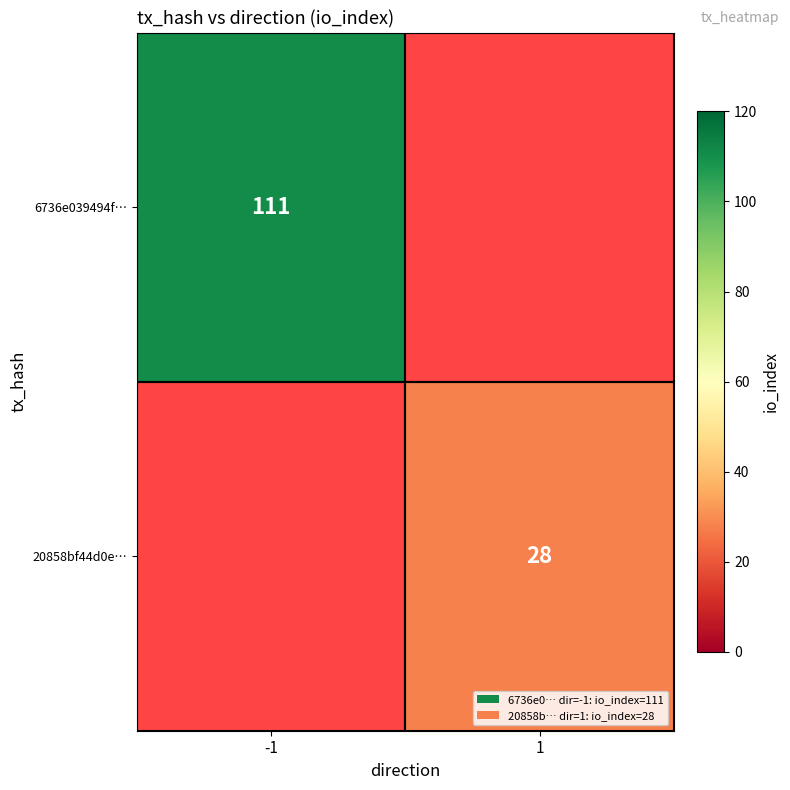

True or false: 20858bf44d0e… has a value of 12 at 1.

False